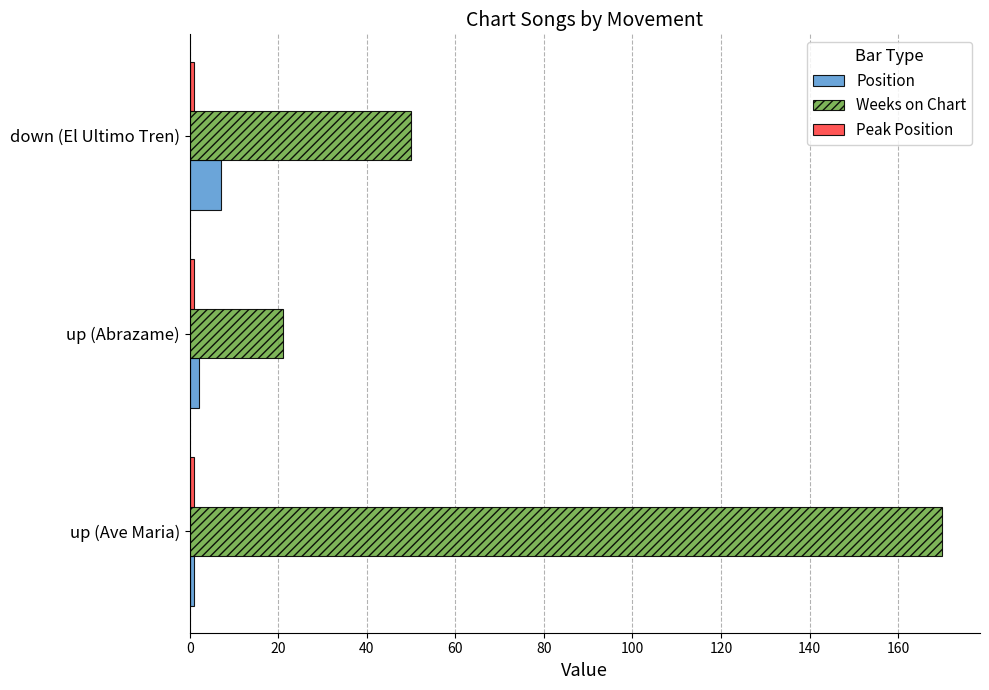

What is the difference between the maximum and minimum values in the Weeks on Chart series?

149